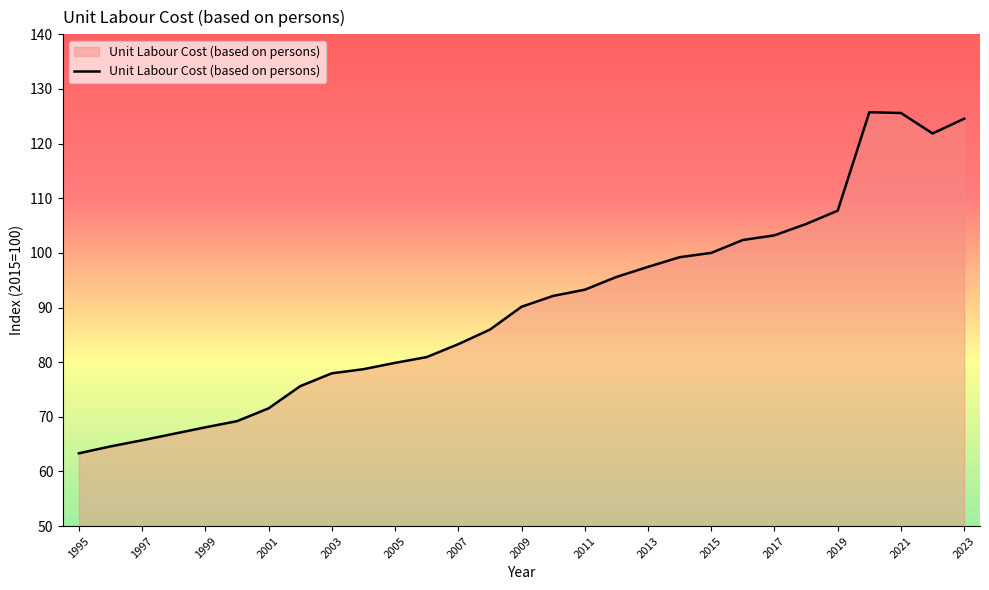

What is the difference between the maximum and minimum values?

62.4